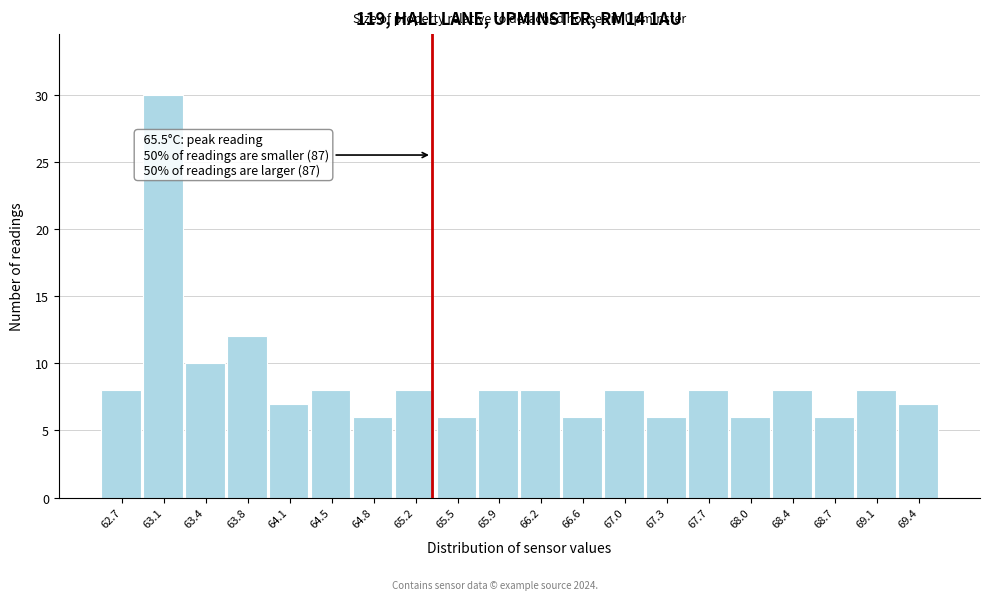

Reading right to left, extract all data points from this chart.

69.4=7	69.1=8	68.7=6	68.4=8	68.0=6	67.7=8	67.3=6	67.0=8	66.6=6	66.2=8	65.9=8	65.5=6	65.2=8	64.8=6	64.5=8	64.1=7	63.8=12	63.4=10	63.1=30	62.7=8